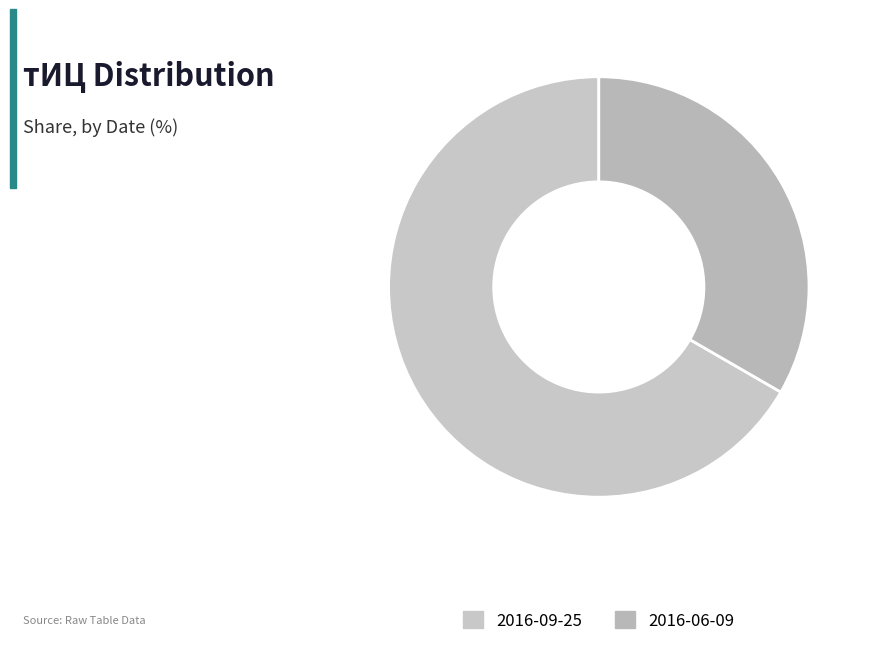

How many segments does this pie chart have?

2